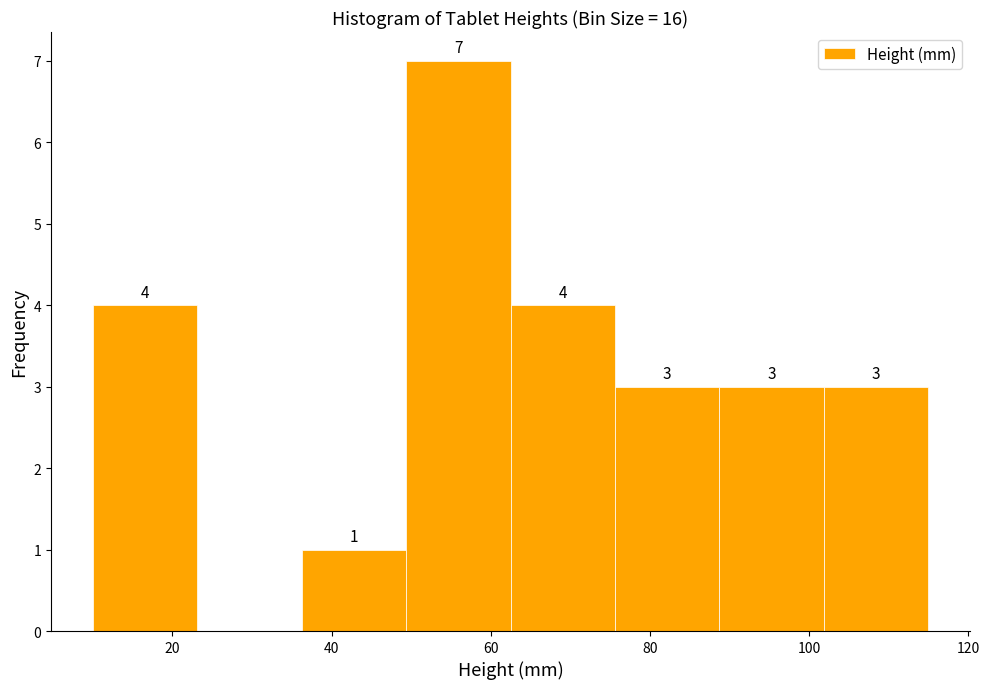

Which range on the x-axis has the tallest bar?

50 to 62